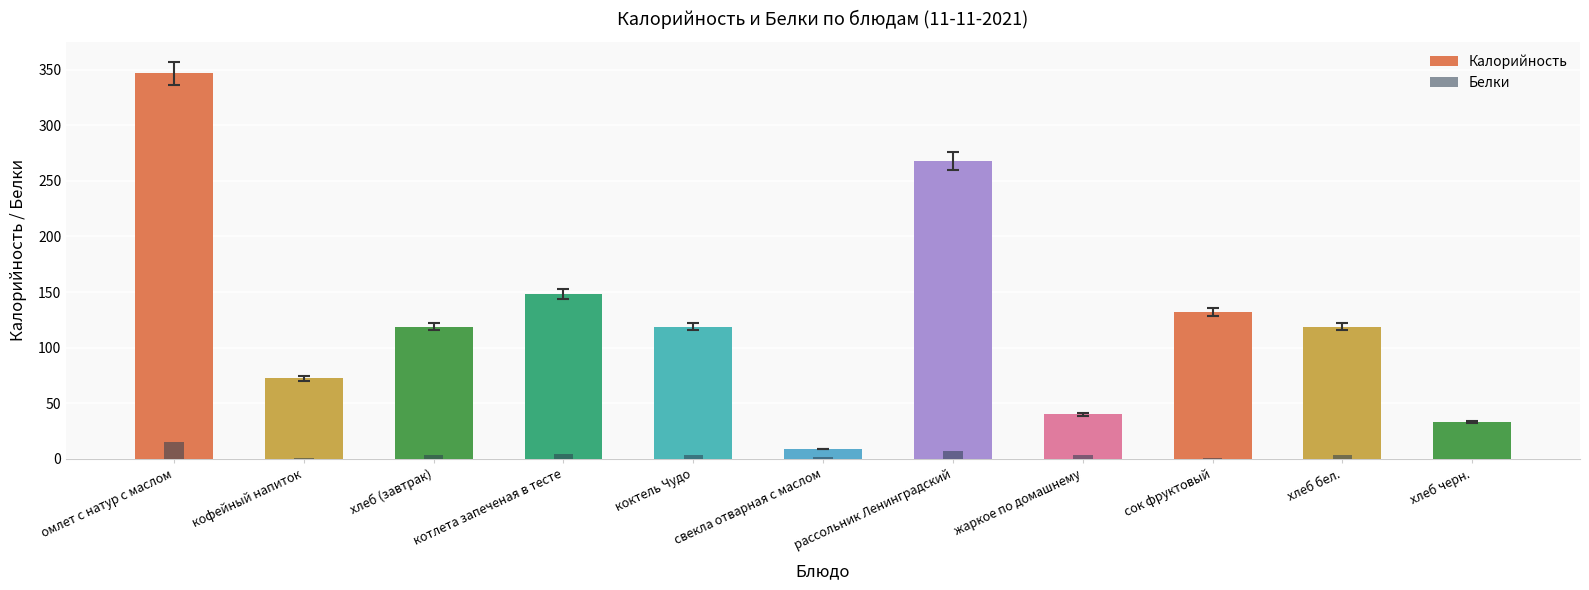

Between свекла отварная с маслом and хлеб бел., which series saw the biggest shift?

Калорийность